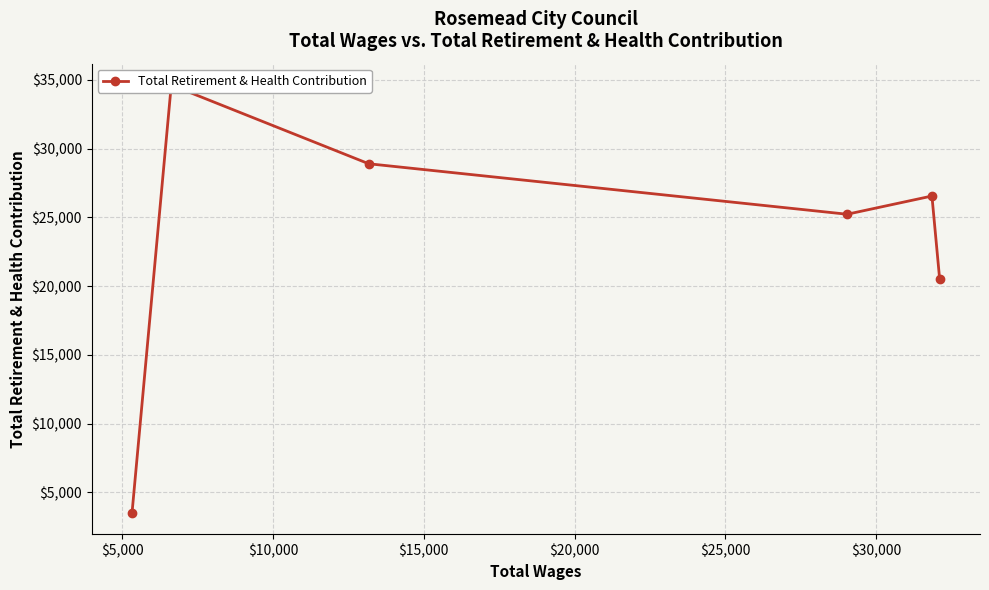

Reading right to left, extract all data points from this chart.

20529	26556	25230	28904	34632	3502